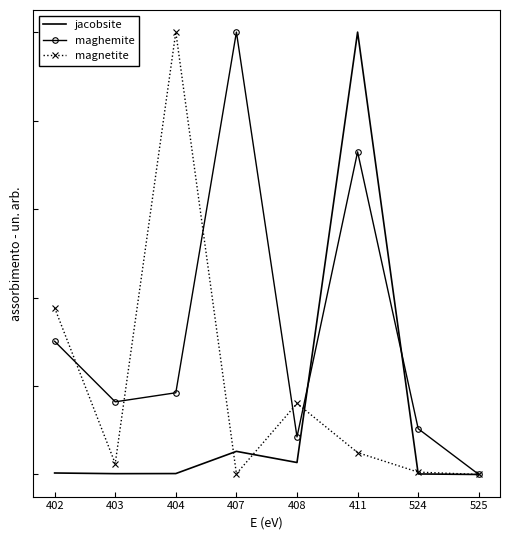

What are all the series names shown in the legend?

jacobsite, maghemite, magnetite